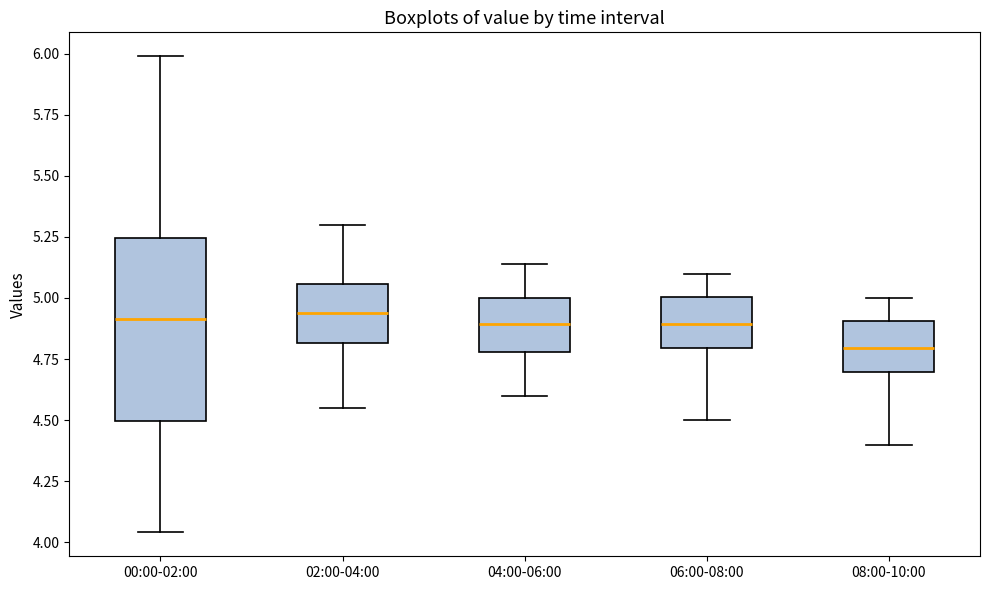

Where does the lower whisker of the box for 06:00-08:00 end on the y-axis? The values are not printed on the chart, so give them approximately, as read against the axis.

4.50